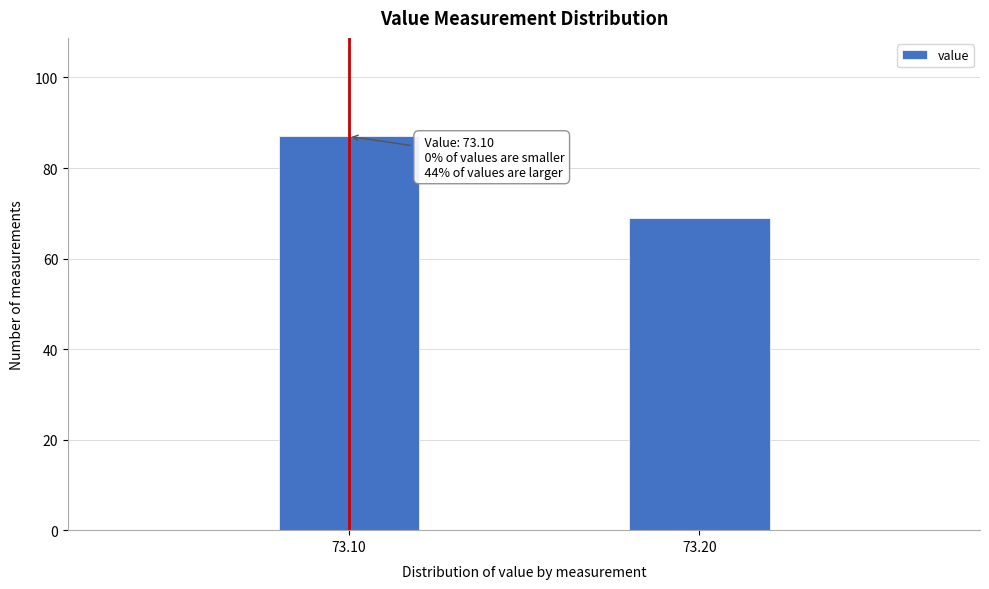

Reading left to right, extract all data points from this chart.

87	69